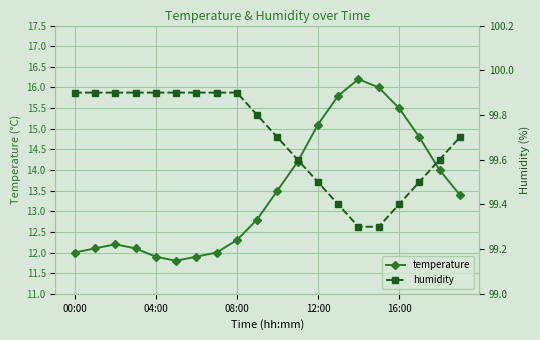

In temperature, how many points are lower than both neighbors (excluding endpoints)?

1